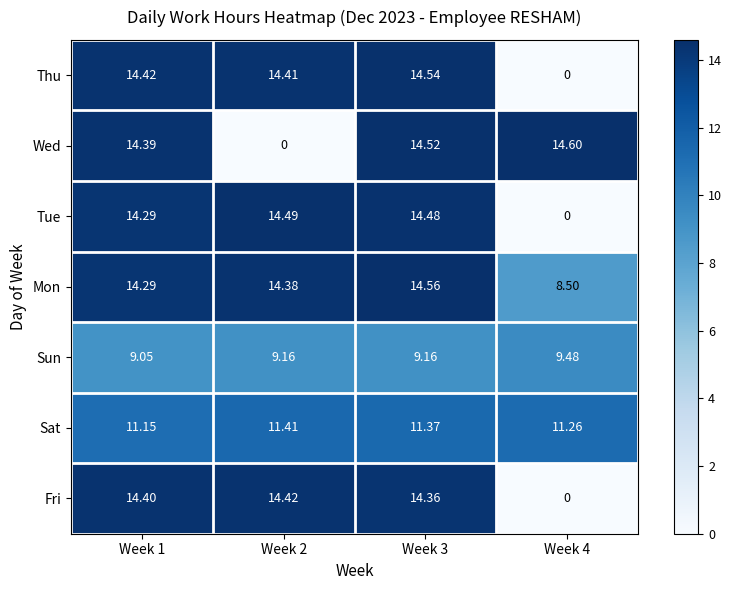

Is the value of Sat at Week 3 greater than the value of Wed at Week 4?

No